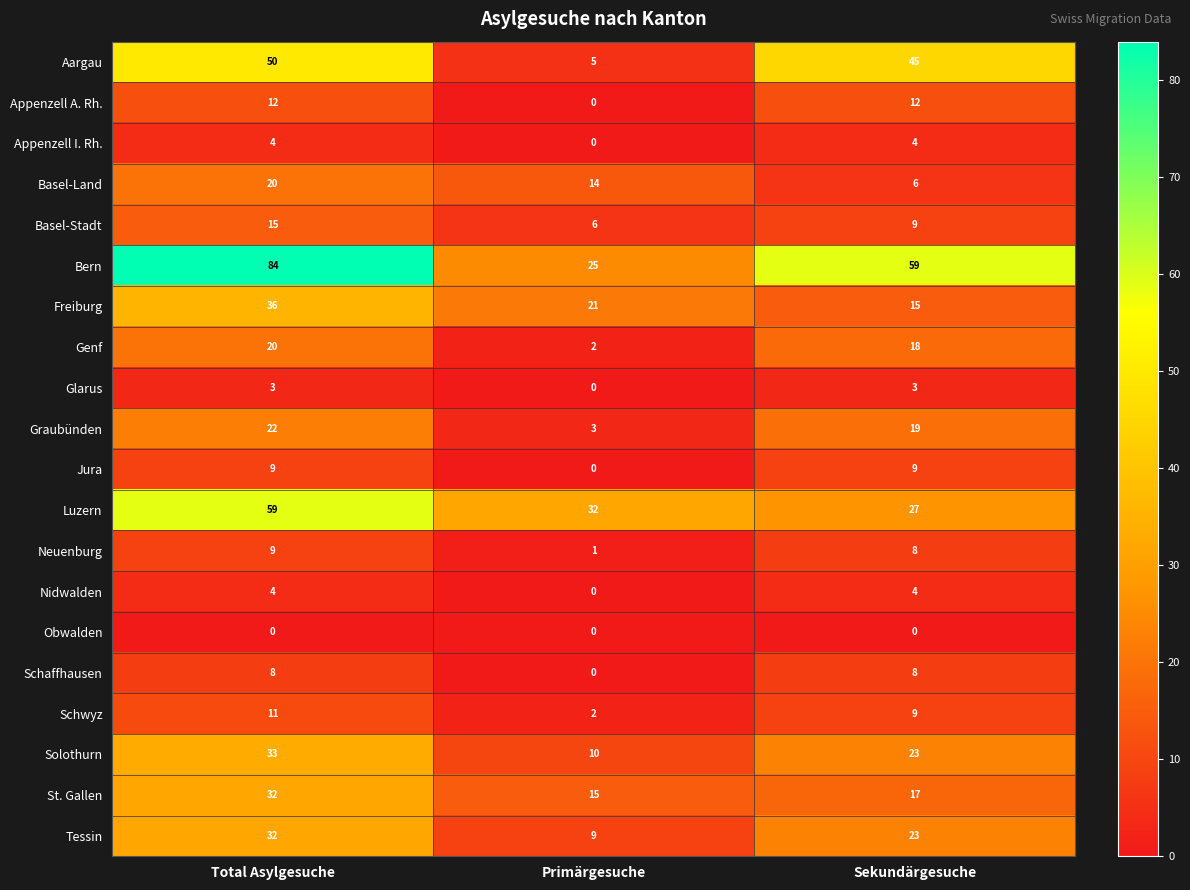

List the labels in order of Basel-Land value, largest first.

Total Asylgesuche, Primärgesuche, Sekundärgesuche